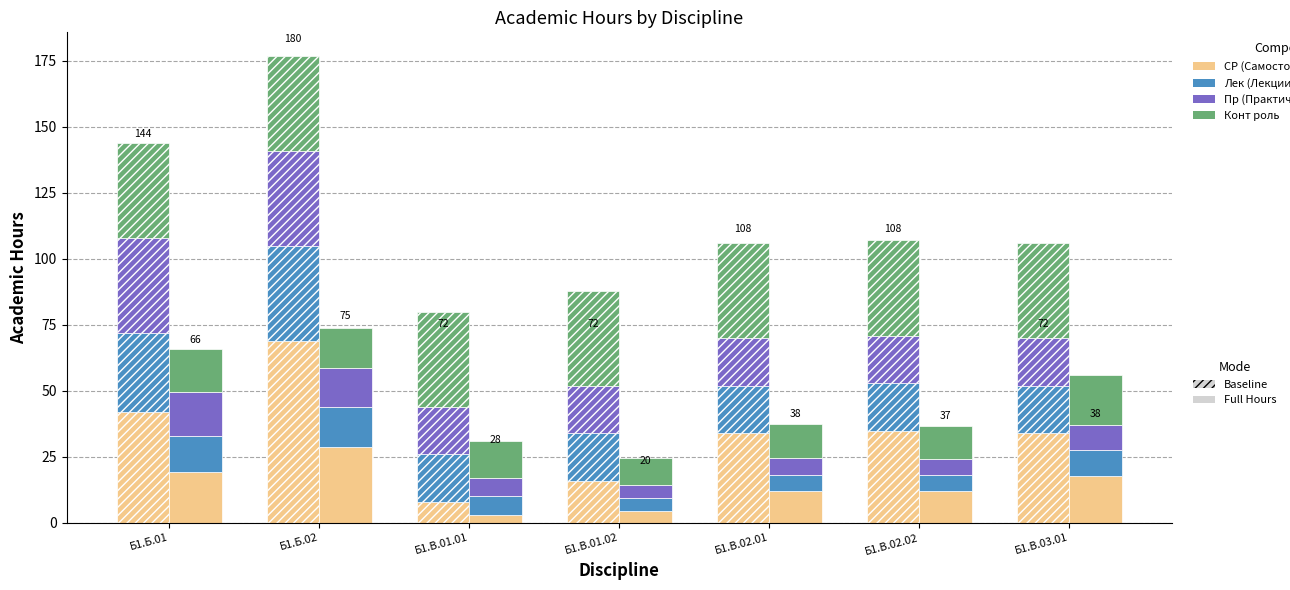

What is the value of the Конт роль bar at the 3rd from the left?

36